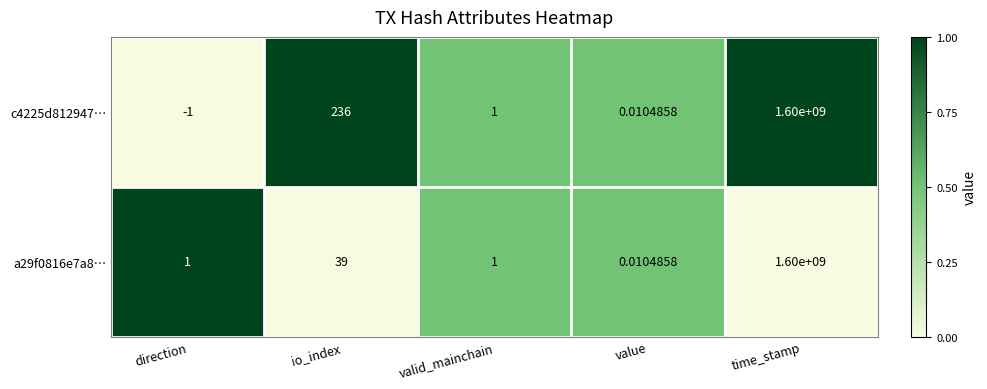

Where does the c4225d812947… series first go above 1?

io_index